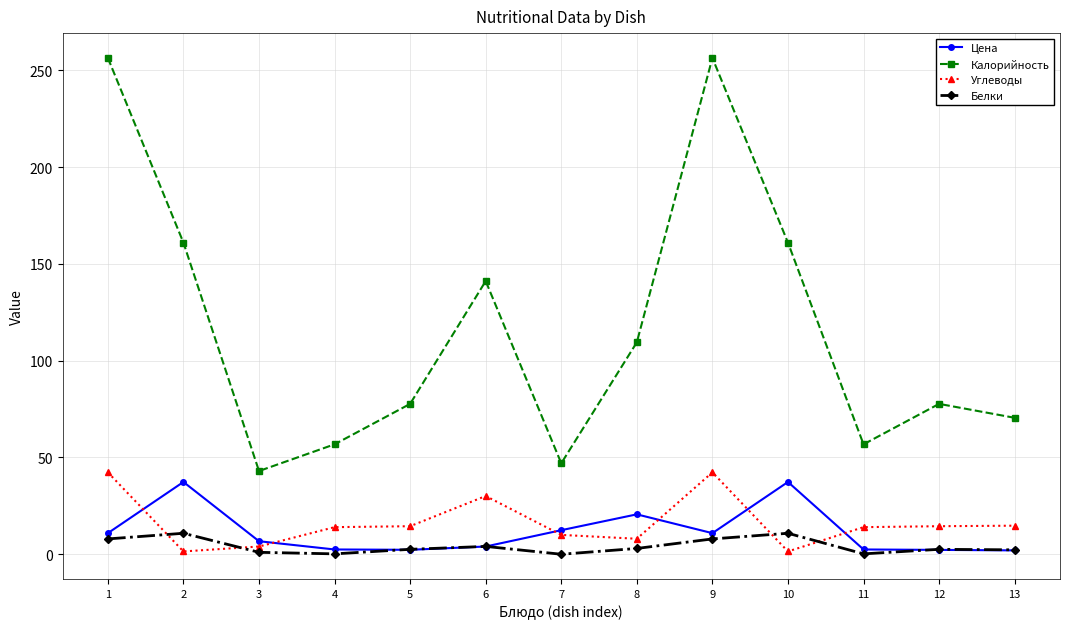

What is the sum of the Углеводы values at 2 and 6?

31.5